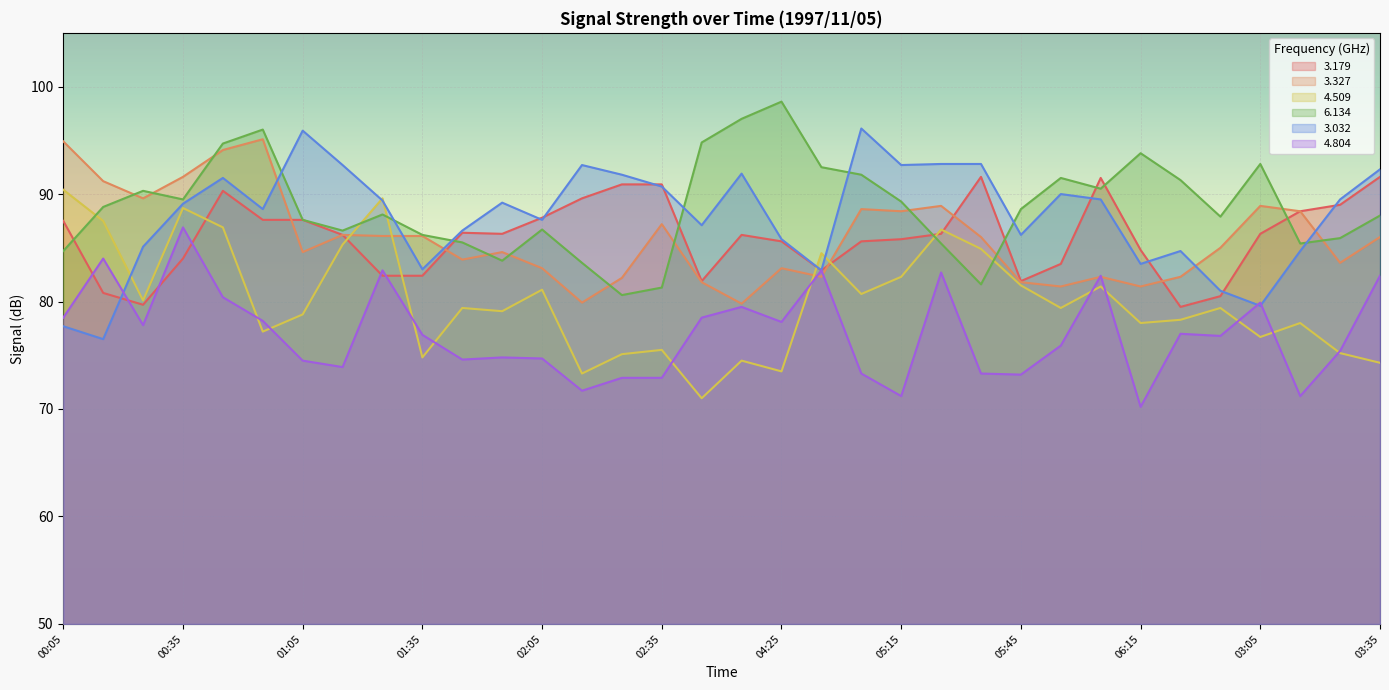

Where do 3.032 and 3.327 first cross each other?

00:55 and 01:05